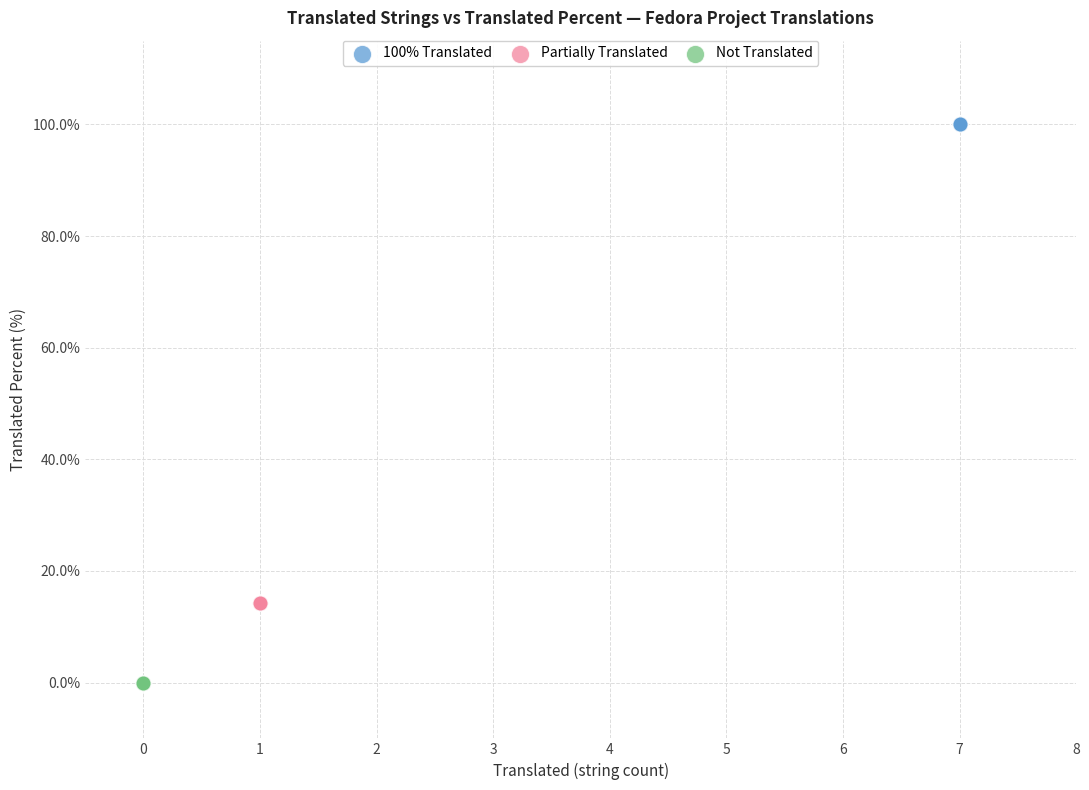

Which series contains the highest Y value?

100% Translated